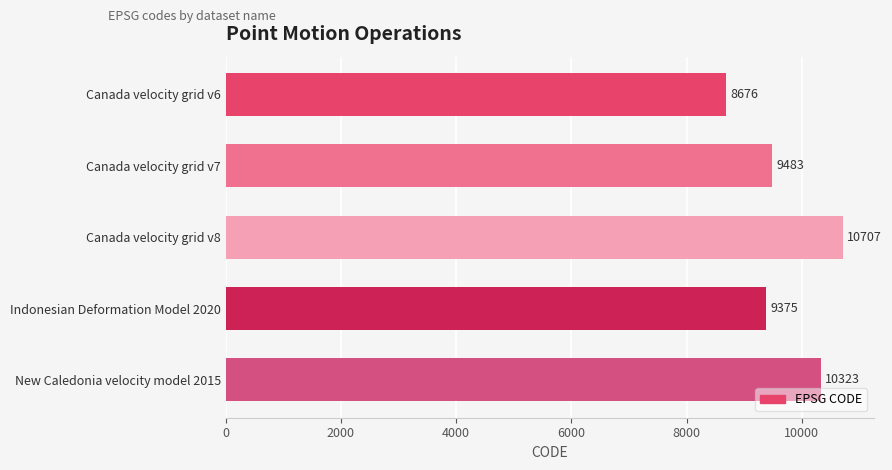

Reading top to bottom, extract all data points from this chart.

8676	9483	10707	9375	10323